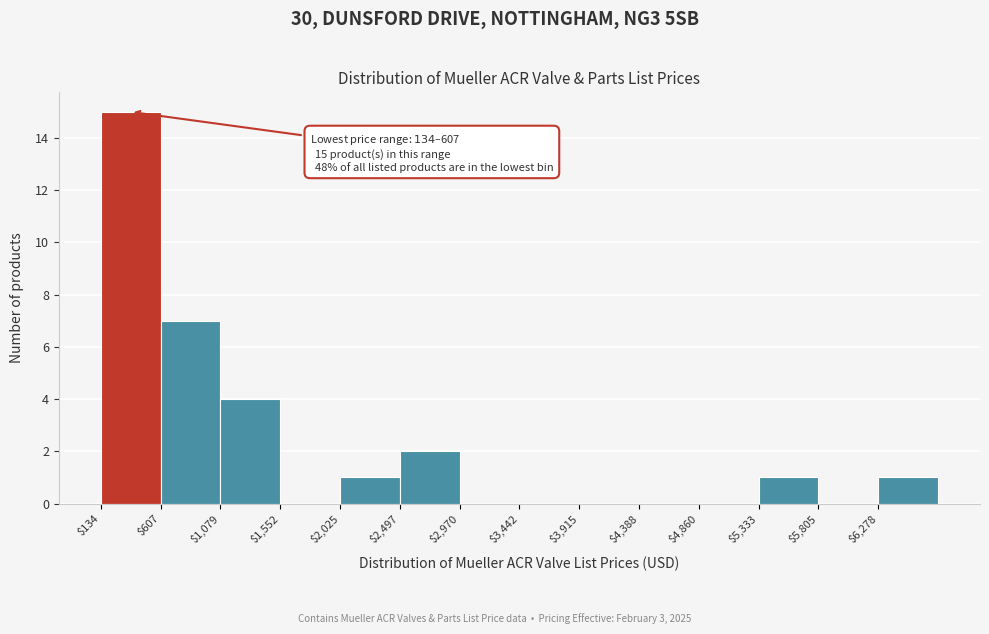

Which range on the x-axis has the tallest bar?

150 to 600